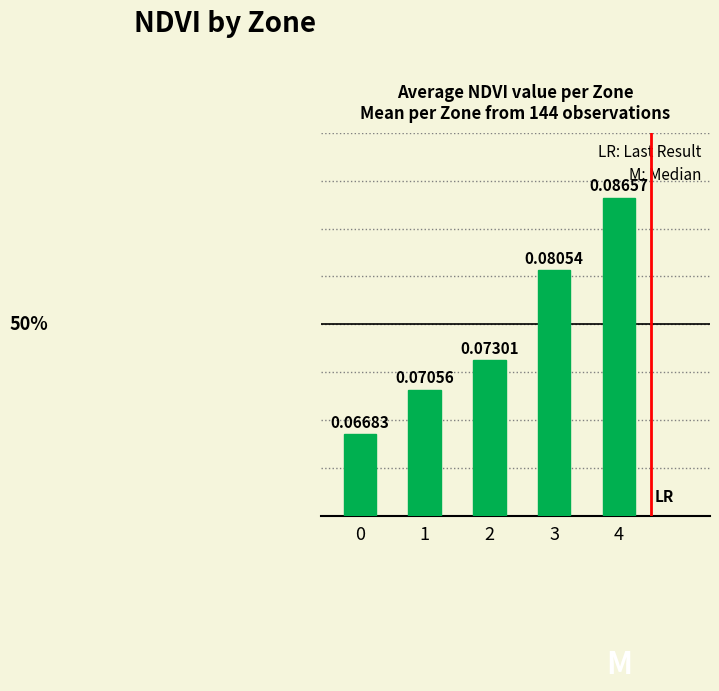

List the labels in order of value, smallest first.

0, 1, 2, 3, 4